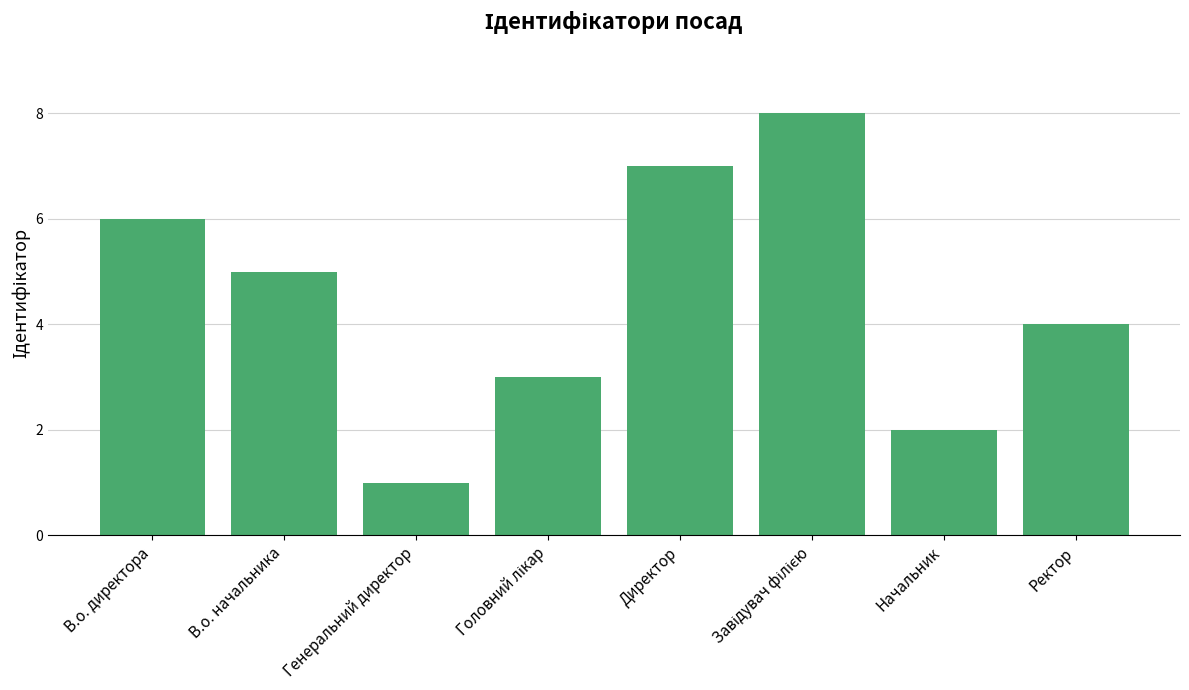

Where does the data first go above 5?

В.о. директора